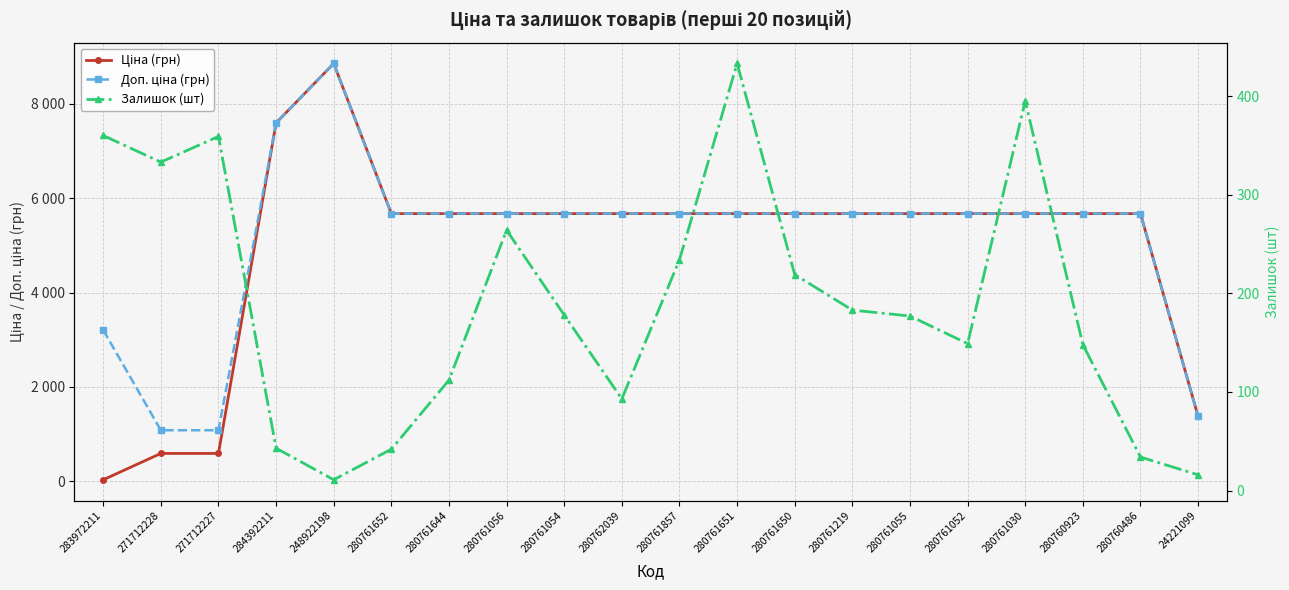

What is the difference between the Ціна (грн) values at 271712228 and 280761056?

5083.9